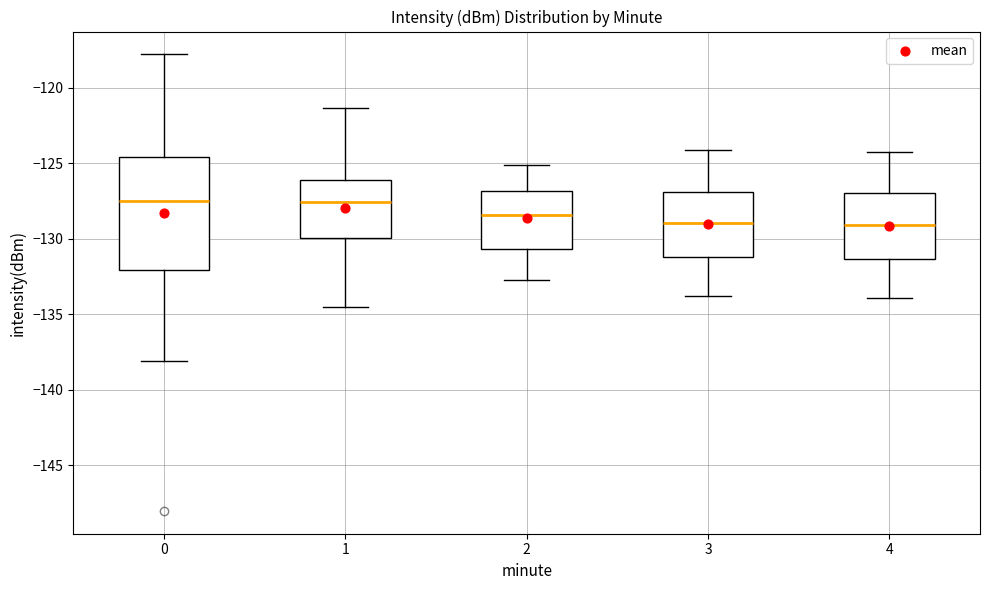

Reading left to right, read every box against the y-axis: the position of its median line, the range the box covers, and the ends of its whiskers. The values are not printed on the chart, so give them approximately, as read against the axis.

0: median -127.5, box -132.0 to -124.5, whiskers -138.0 to -118.0
1: median -127.5, box -130.0 to -126.0, whiskers -134.5 to -121.5
2: median -128.5, box -130.5 to -127.0, whiskers -133.0 to -125.0
3: median -129.0, box -131.0 to -127.0, whiskers -134.0 to -124.0
4: median -129.0, box -131.5 to -127.0, whiskers -134.0 to -124.0